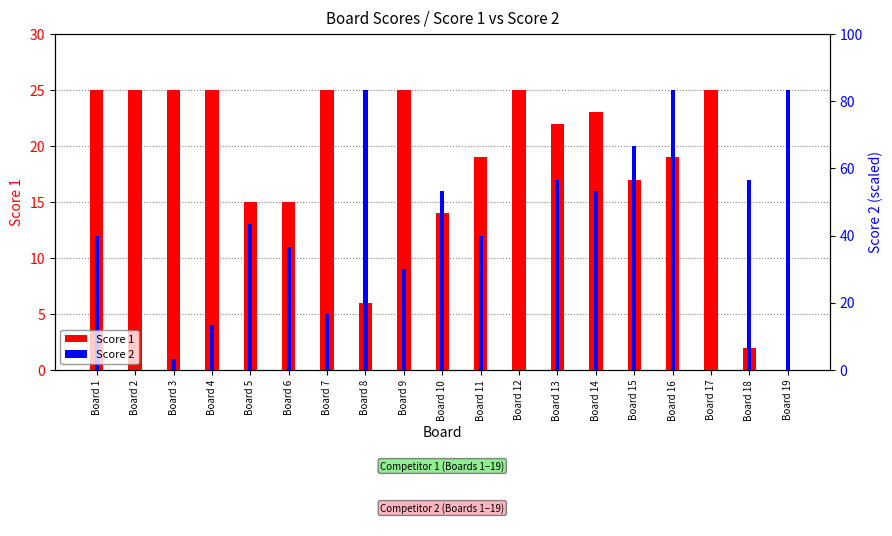

At how many categories does at least one series exceed 19?

14